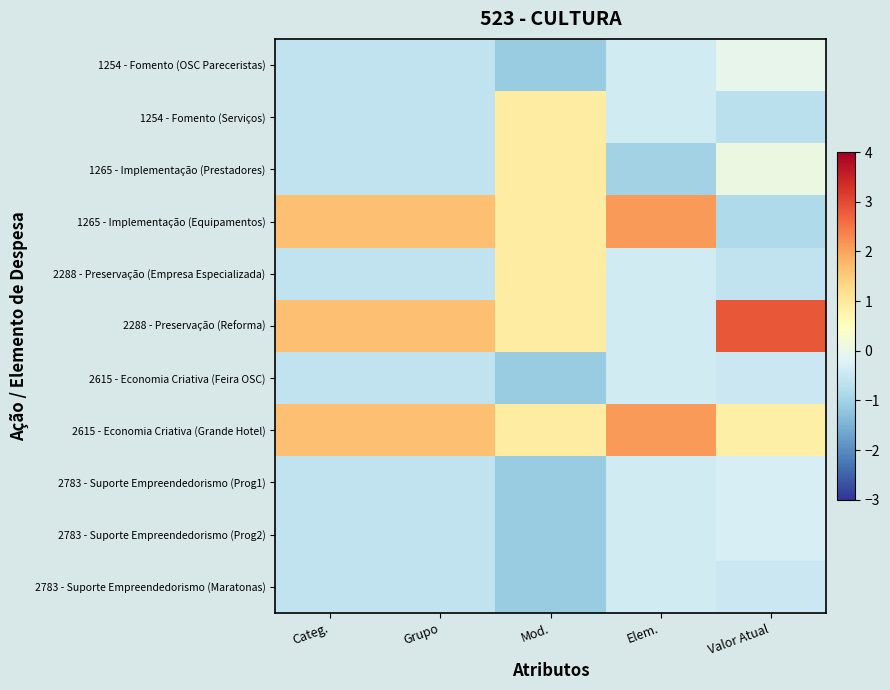

Reading right to left, extract all data points from this chart.

1254 - Fomento (OSC Pareceristas): Valor Atual=-0.0	Elem.=-0.4	Mod.=-1.1	Grupo=-0.6	Categ.=-0.6
1254 - Fomento (Serviços): Valor Atual=-0.7	Elem.=-0.4	Mod.=0.9	Grupo=-0.6	Categ.=-0.6
1265 - Implementação (Prestadores): Valor Atual=0.1	Elem.=-1.0	Mod.=0.9	Grupo=-0.6	Categ.=-0.6
1265 - Implementação (Equipamentos): Valor Atual=-0.9	Elem.=2.1	Mod.=0.9	Grupo=1.6	Categ.=1.6
2288 - Preservação (Empresa Especializada): Valor Atual=-0.6	Elem.=-0.4	Mod.=0.9	Grupo=-0.6	Categ.=-0.6
2288 - Preservação (Reforma): Valor Atual=2.8	Elem.=-0.4	Mod.=0.9	Grupo=1.6	Categ.=1.6
2615 - Economia Criativa (Feira OSC): Valor Atual=-0.5	Elem.=-0.4	Mod.=-1.1	Grupo=-0.6	Categ.=-0.6
2615 - Economia Criativa (Grande Hotel): Valor Atual=0.8	Elem.=2.1	Mod.=0.9	Grupo=1.6	Categ.=1.6
2783 - Suporte Empreendedorismo (Prog1): Valor Atual=-0.3	Elem.=-0.4	Mod.=-1.1	Grupo=-0.6	Categ.=-0.6
2783 - Suporte Empreendedorismo (Prog2): Valor Atual=-0.3	Elem.=-0.4	Mod.=-1.1	Grupo=-0.6	Categ.=-0.6
2783 - Suporte Empreendedorismo (Maratonas): Valor Atual=-0.5	Elem.=-0.4	Mod.=-1.1	Grupo=-0.6	Categ.=-0.6